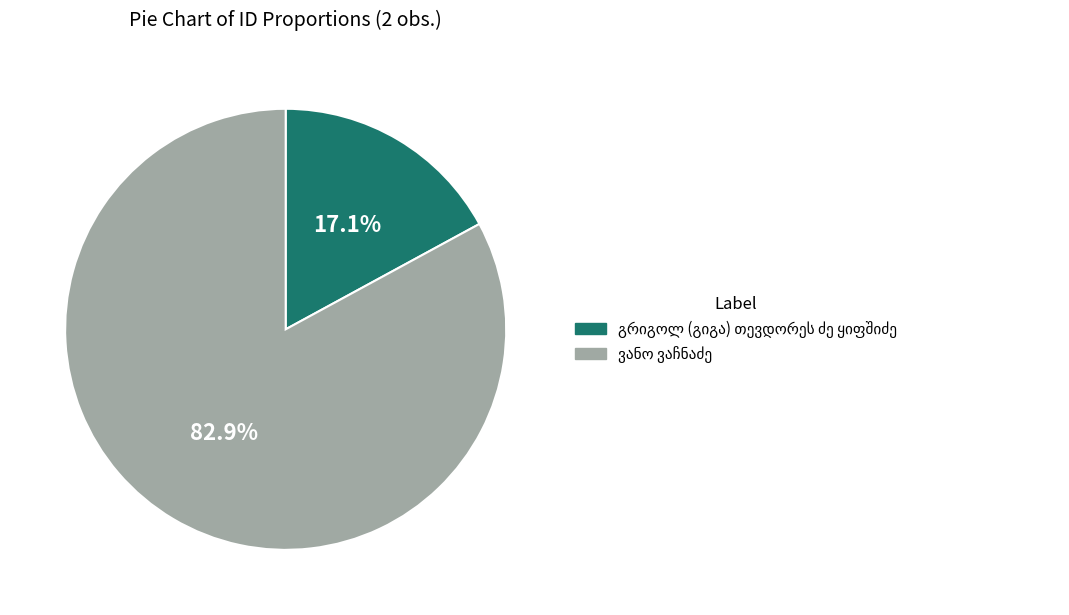

Count the number of slices in the pie.

2